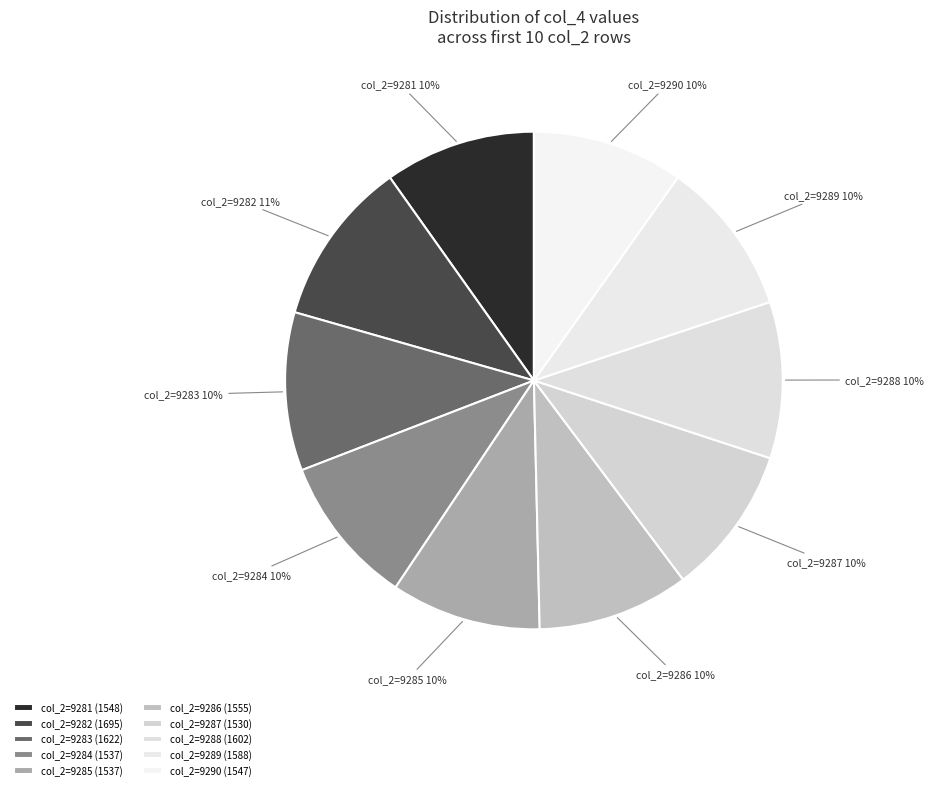

Approximately how many times larger is the value at col_2=9285 compared to col_2=9288?

1.0